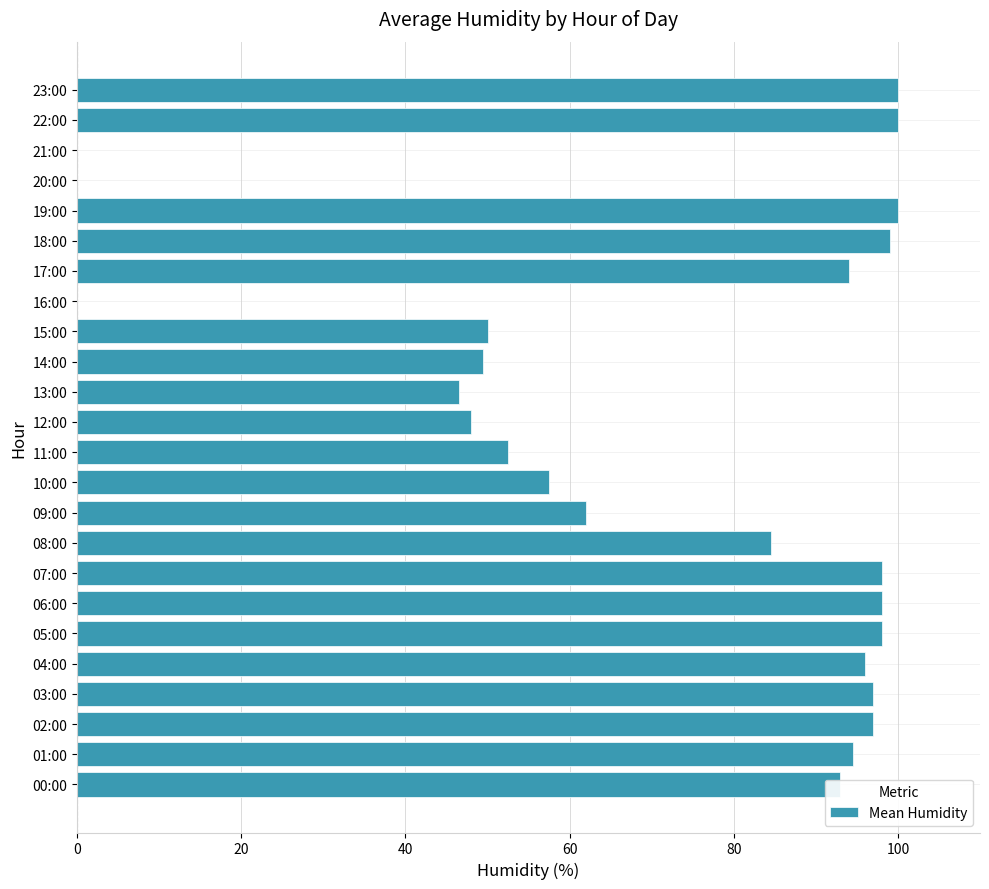

What is the greatest value displayed?

100.0